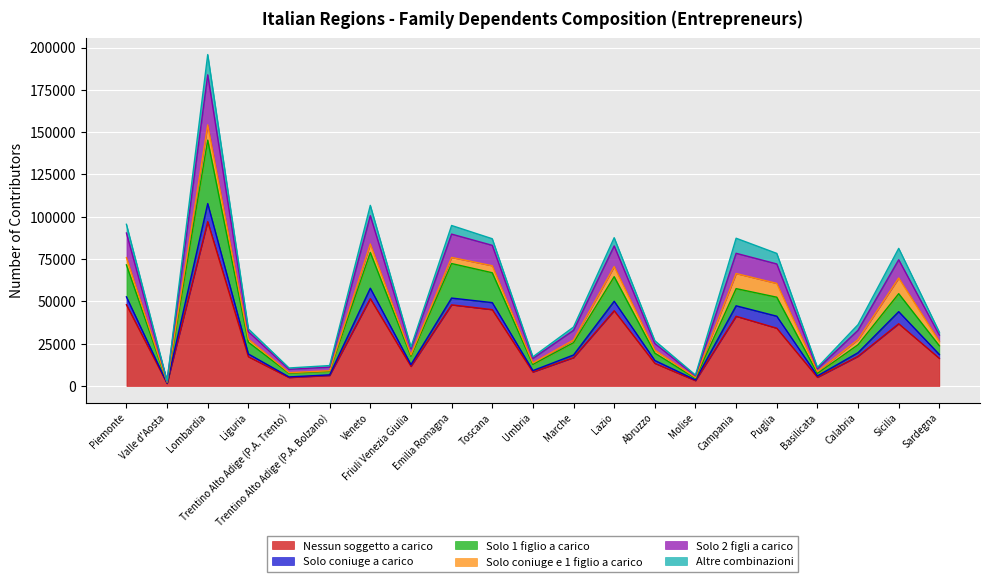

What is the maximum value for Nessun soggetto a carico?

97127